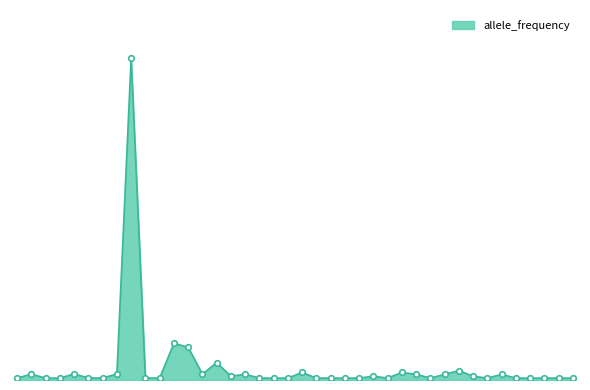

Is this an area chart (filled region under the line)?

Yes